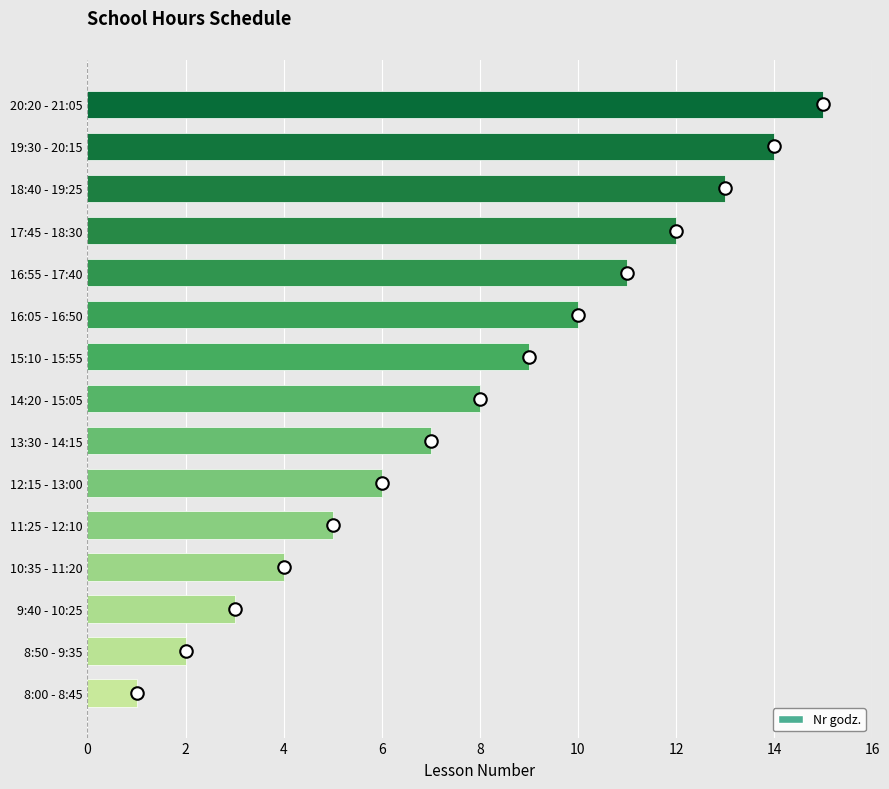

What is the difference between the second highest and second lowest values?

12